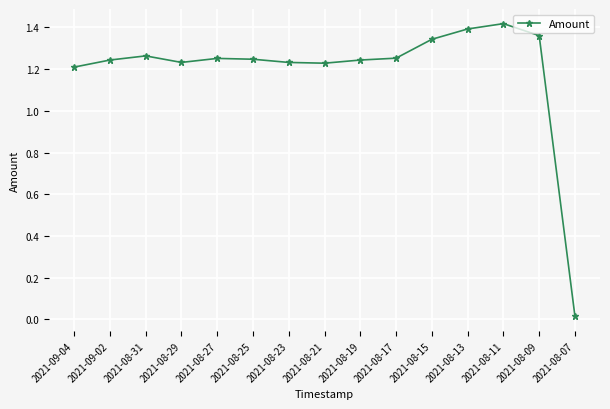

Which has a higher value, 2021-08-27 or 2021-08-11?

2021-08-11